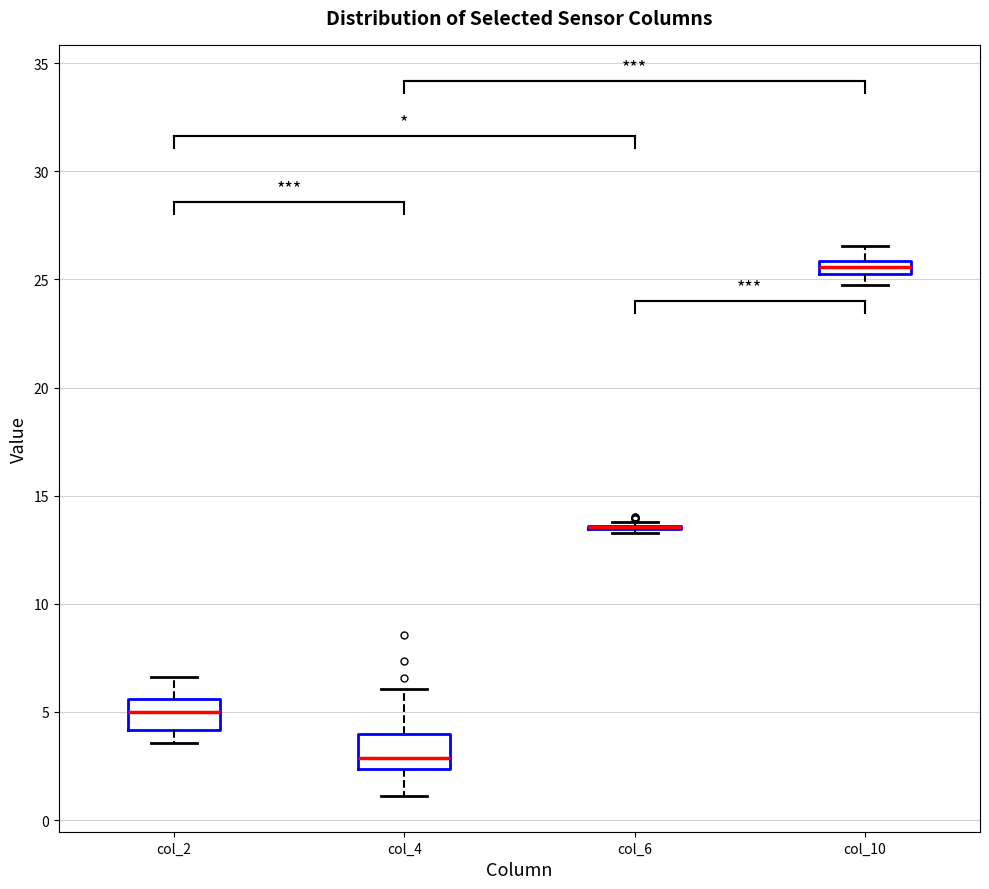

Where does the upper whisker of the box for col_10 end on the y-axis? The values are not printed on the chart, so give them approximately, as read against the axis.

26.5